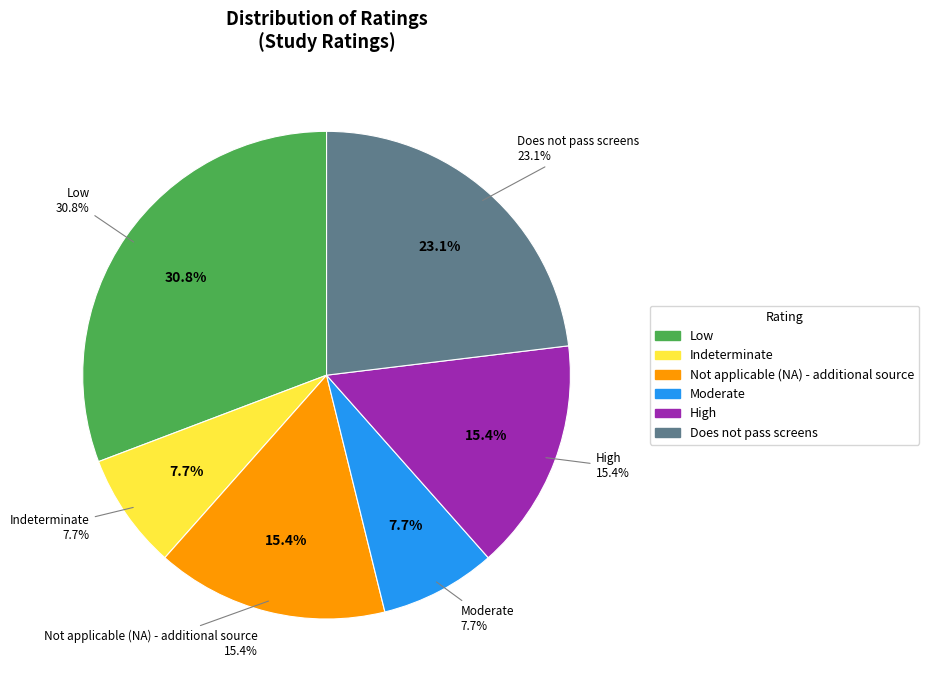

Does High account for over 50% of the chart?

No